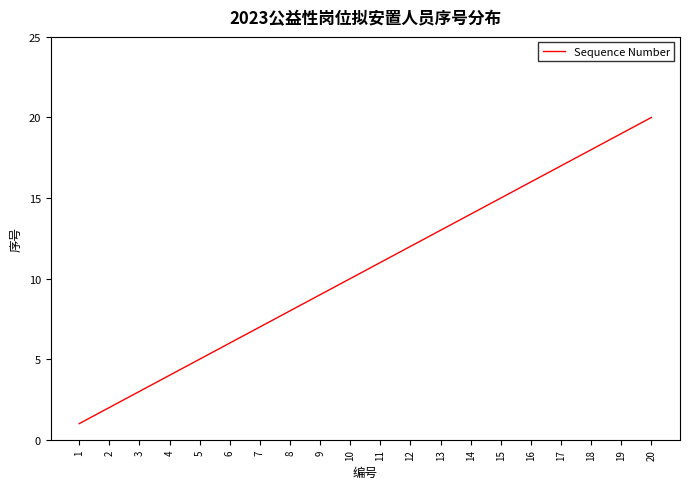

Rank the categories by value from lowest to highest.

1, 2, 3, 4, 5, 6, 7, 8, 9, 10, 11, 12, 13, 14, 15, 16, 17, 18, 19, 20